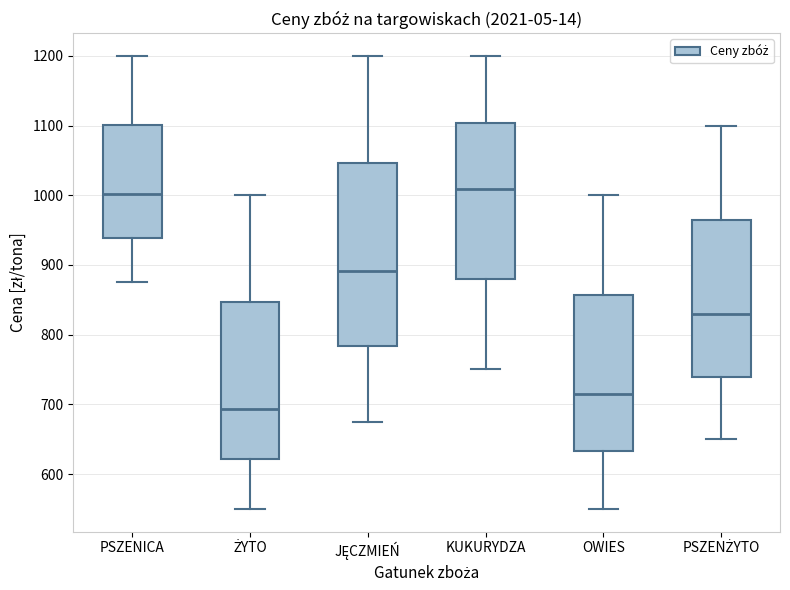

Which box is the tallest, from its lower edge to its upper edge?

JĘCZMIEŃ